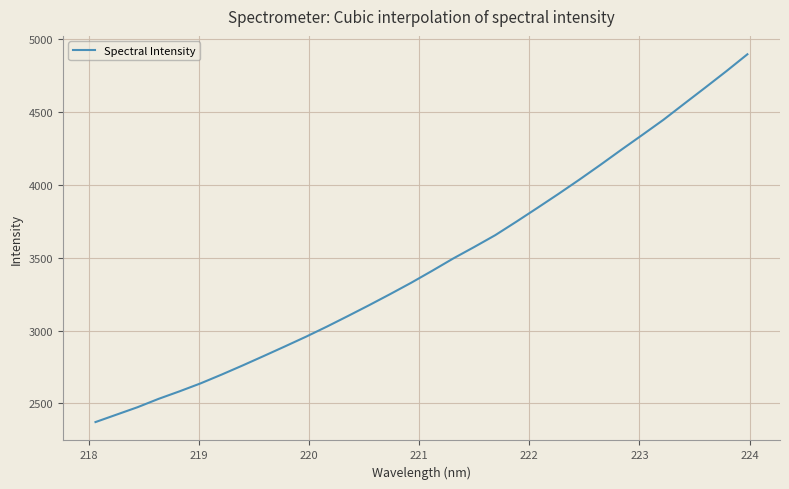

How many values are below 3410?

16